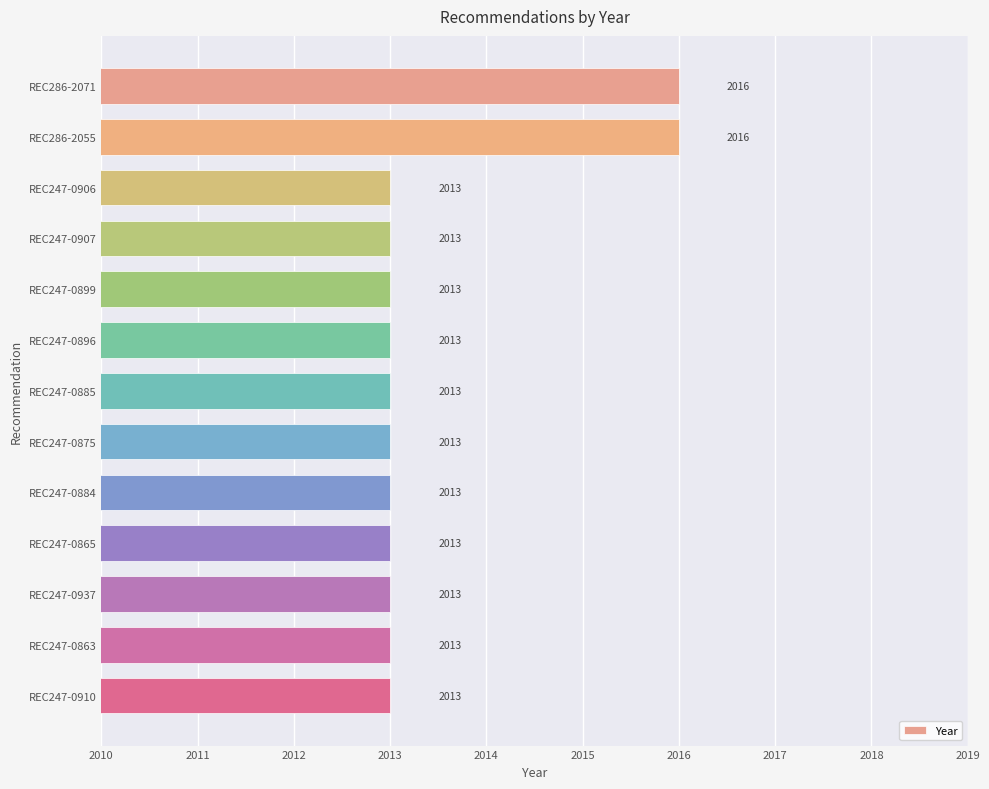

Count the values in the range 2013 to 2014.

11